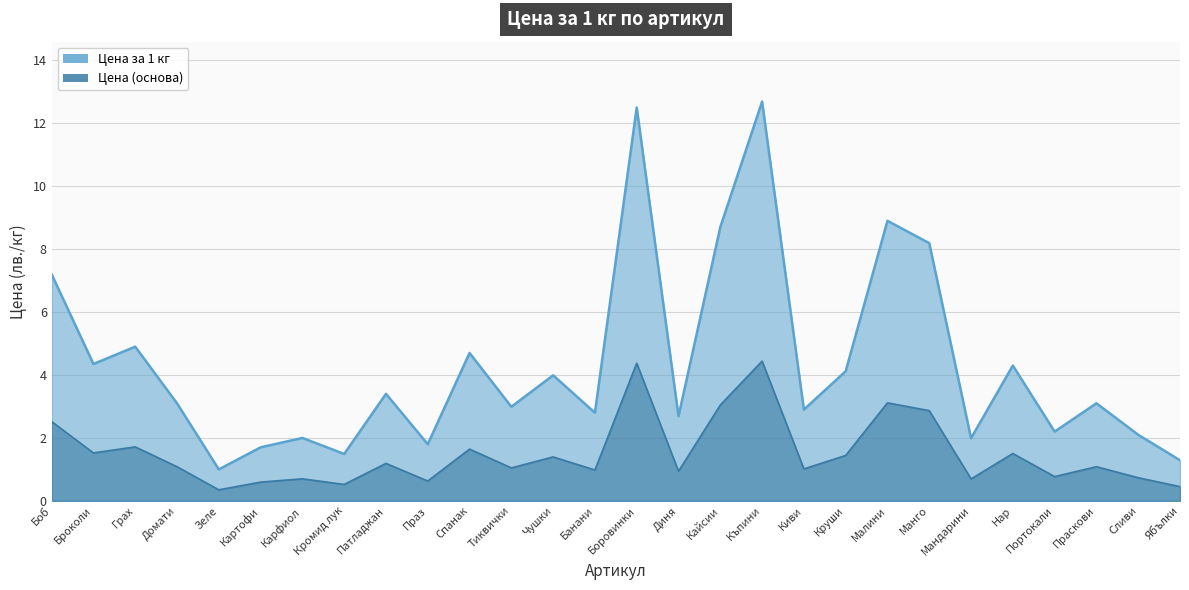

Does the chart display data point markers on the line(s)?

No